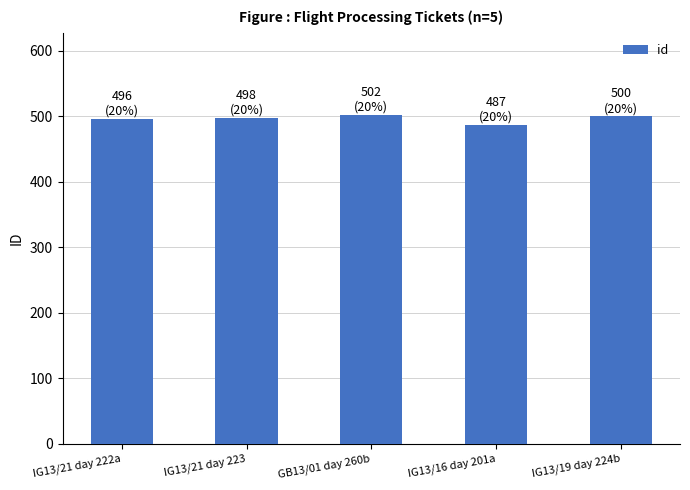

What is the ratio of the value at IG13/21 day 222a to the value at IG13/19 day 224b?

1.0